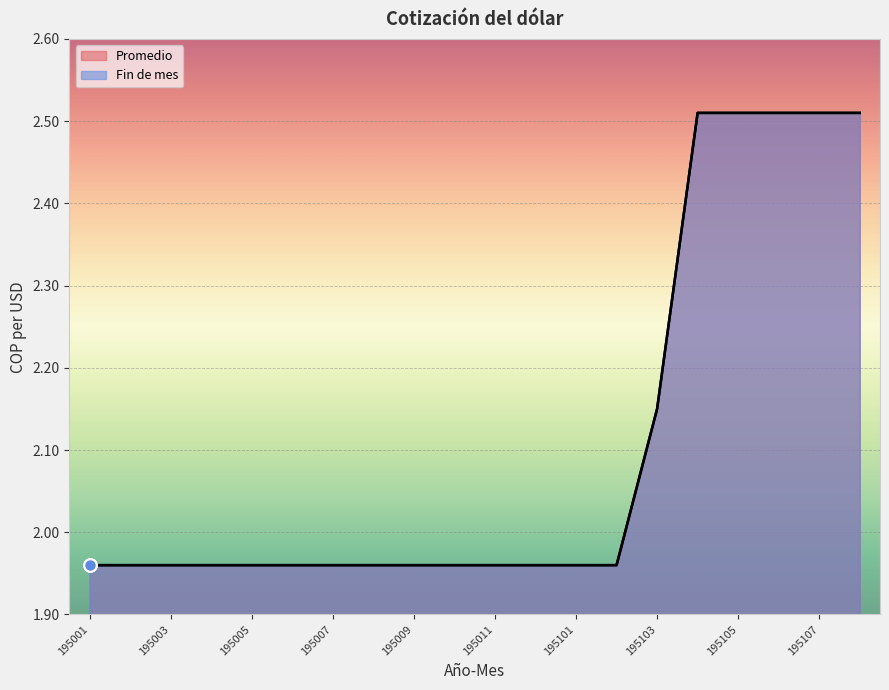

True or false: Promedio has more than 0 points higher than both neighbors.

False